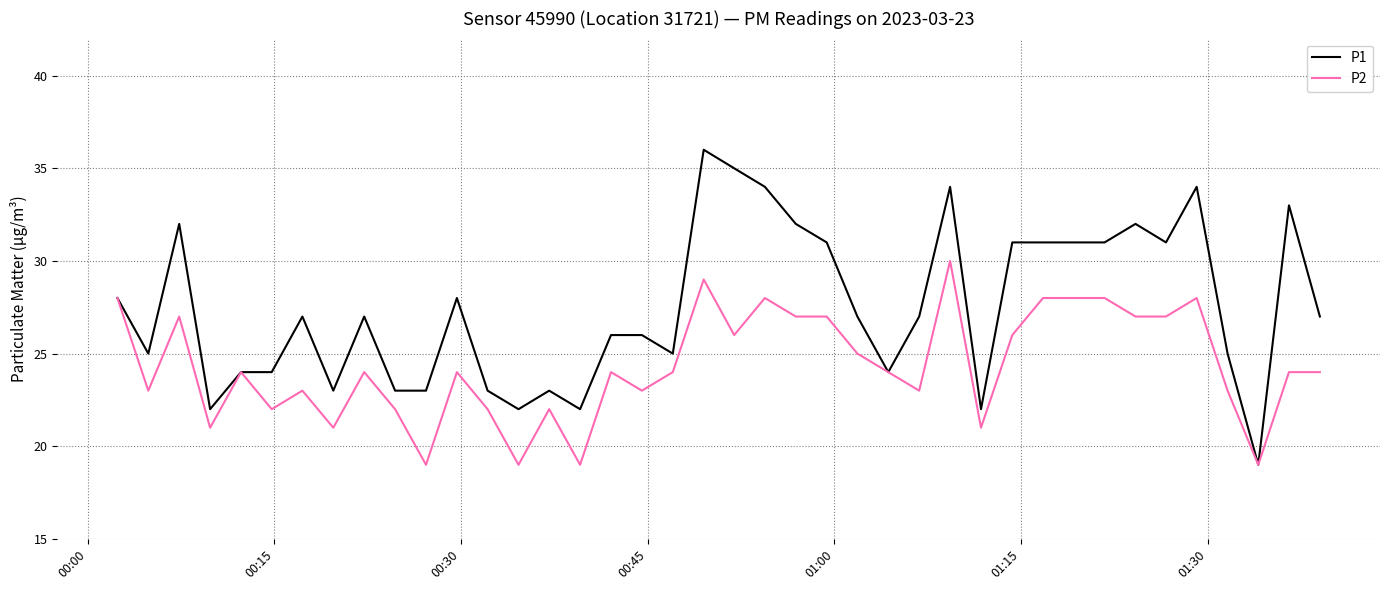

List the series in order of their overall mean, lowest first.

P2, P1